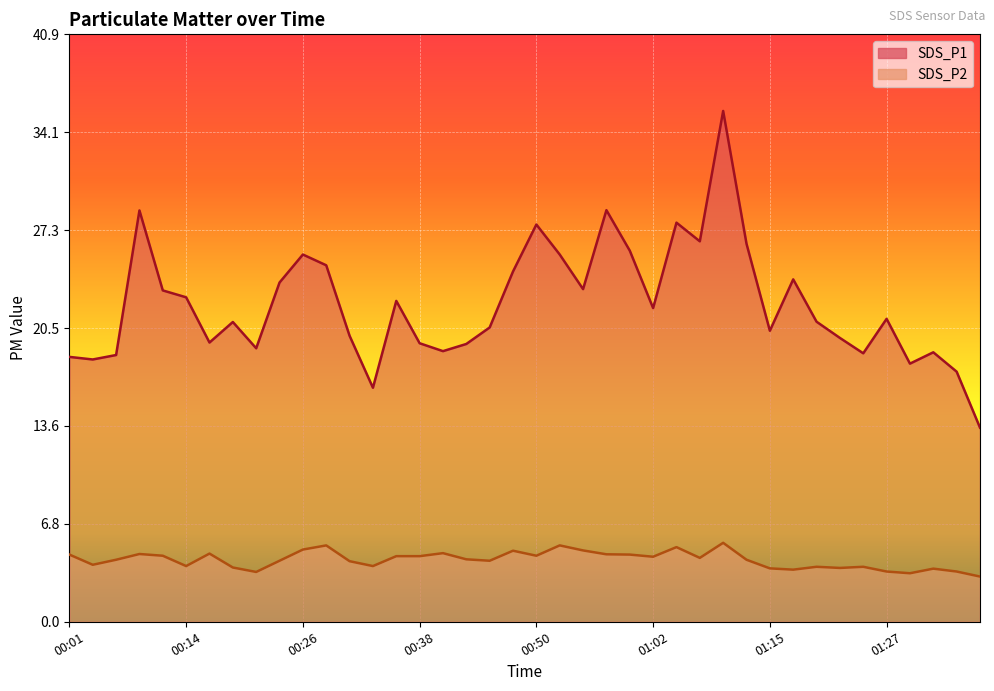

At which label does SDS_P2 first exceed 4?

00:01